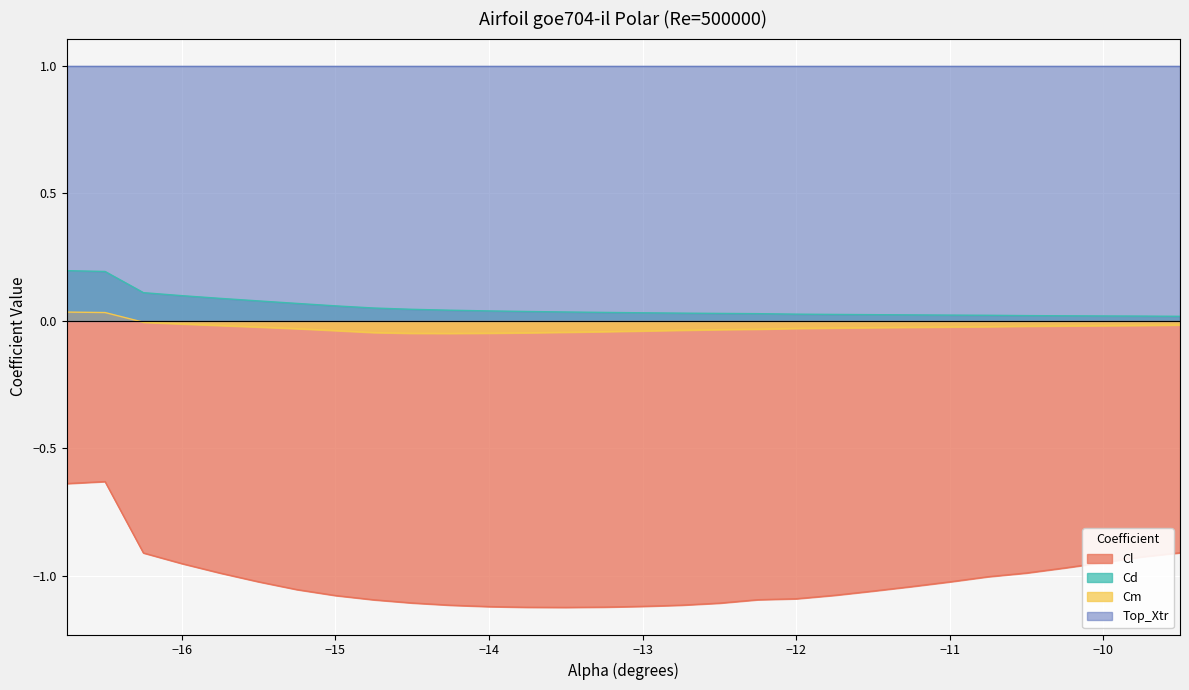

What is the difference between the maximum and second lowest values in the Cm series?

0.1